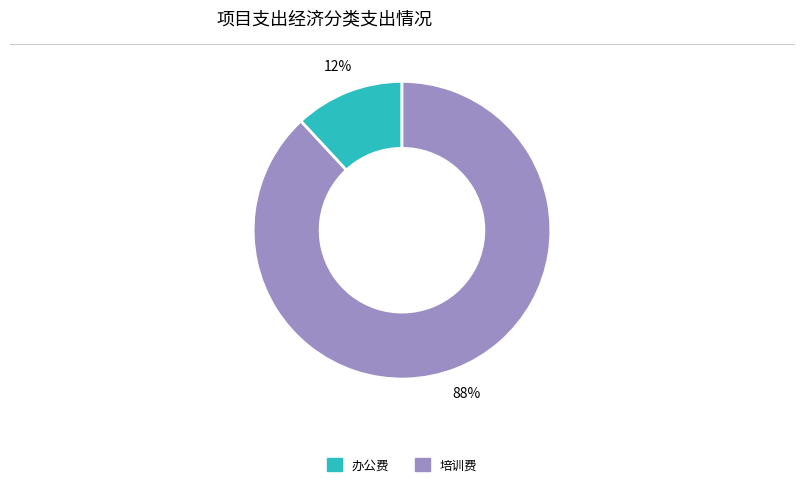

Does any single category account for the majority?

Yes